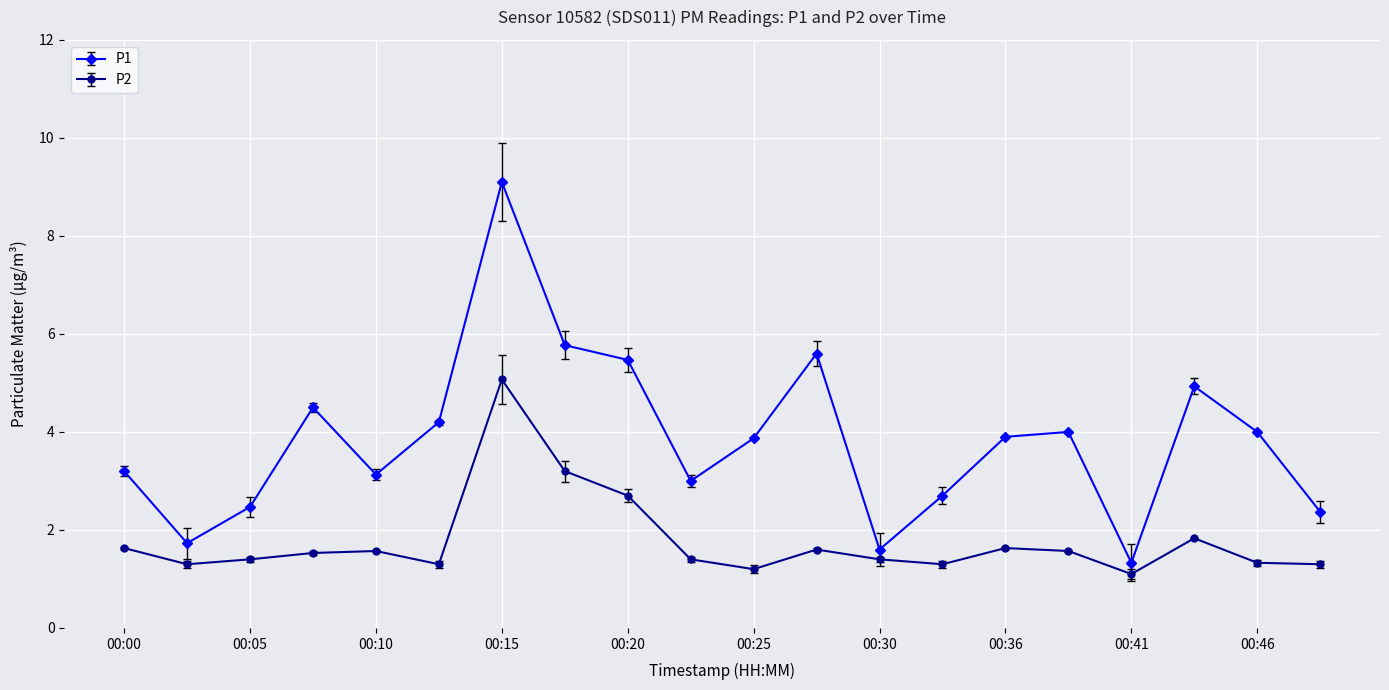

What is the smallest value displayed?

1.1